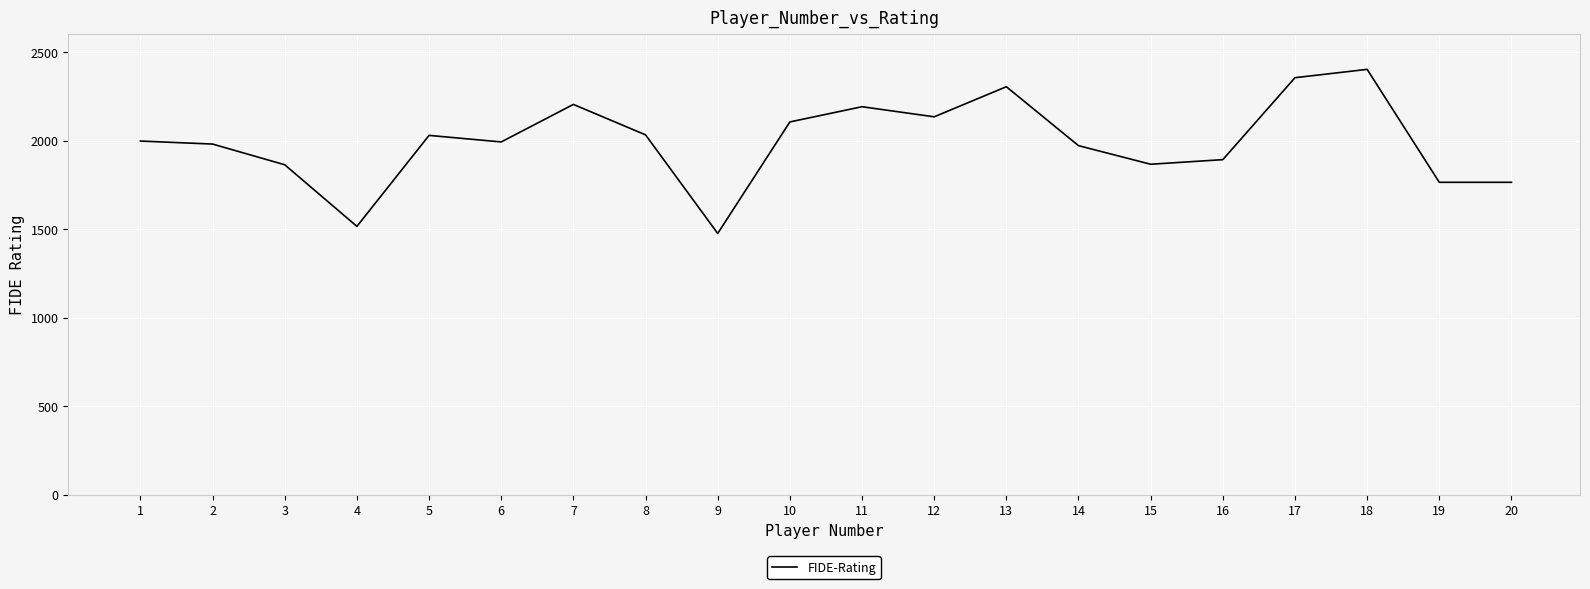

What is the difference between the maximum and minimum values?

927